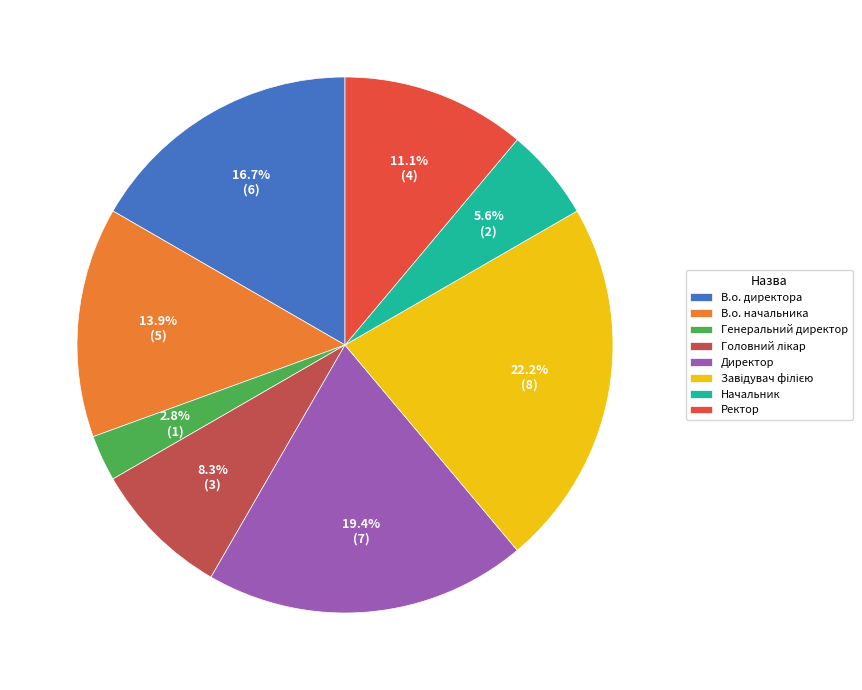

How many segments does this pie chart have?

8